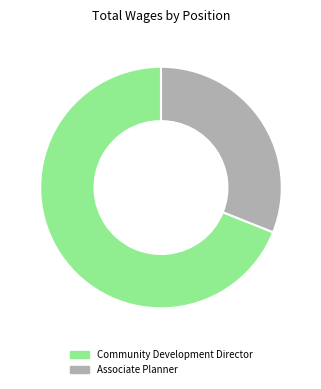

How many slices are in this pie chart?

2